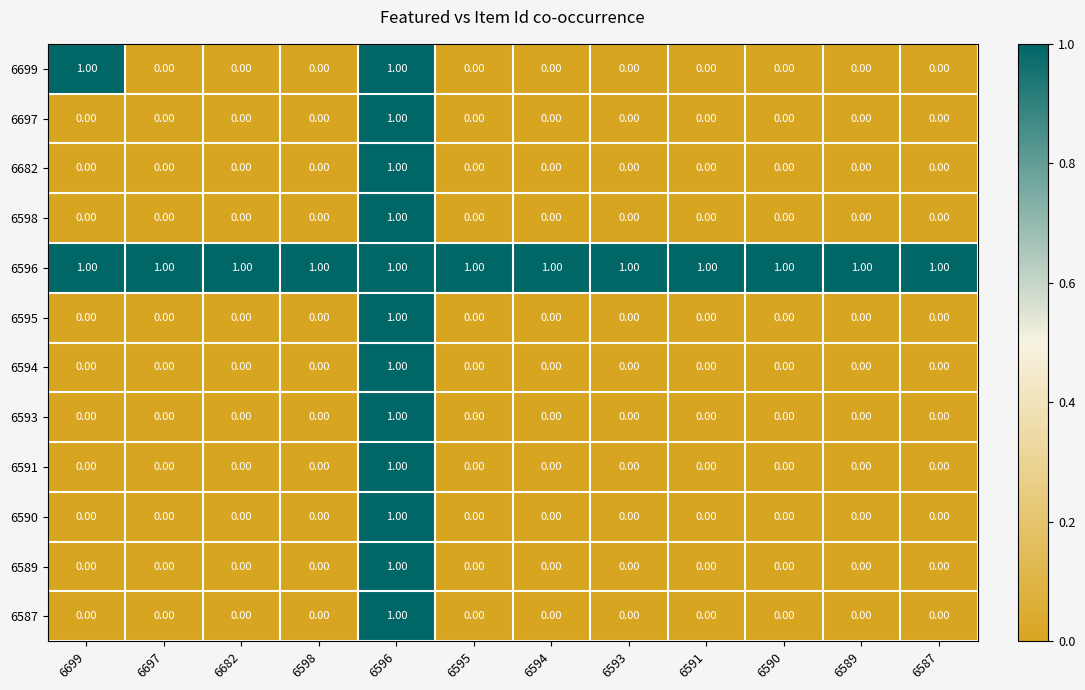

At which category is the sum across all series the highest?

6596